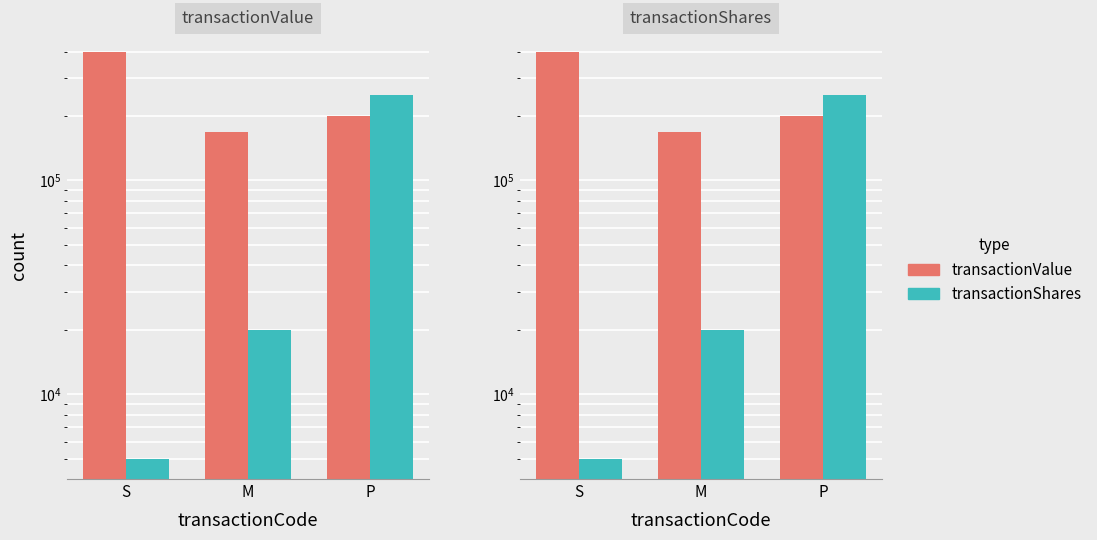

What is the label of the 3rd bar from the left?

P